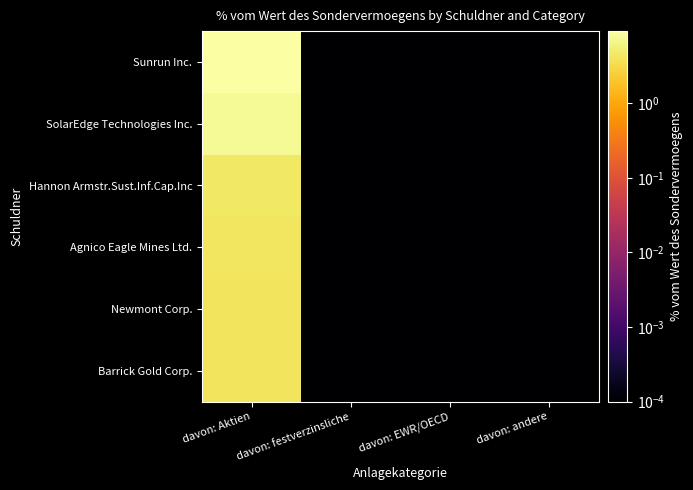

Reading left to right, what are all the values shown in this chart?

Sunrun Inc.: davon: Aktien=9.2	davon: festverzinsliche=0.0	davon: EWR/OECD=0.0	davon: andere=0.0
SolarEdge Technologies Inc.: davon: Aktien=7.5	davon: festverzinsliche=0.0	davon: EWR/OECD=0.0	davon: andere=0.0
Hannon Armstr.Sust.Inf.Cap.Inc: davon: Aktien=4.4	davon: festverzinsliche=0.0	davon: EWR/OECD=0.0	davon: andere=0.0
Agnico Eagle Mines Ltd.: davon: Aktien=4.2	davon: festverzinsliche=0.0	davon: EWR/OECD=0.0	davon: andere=0.0
Newmont Corp.: davon: Aktien=4.1	davon: festverzinsliche=0.0	davon: EWR/OECD=0.0	davon: andere=0.0
Barrick Gold Corp.: davon: Aktien=4.0	davon: festverzinsliche=0.0	davon: EWR/OECD=0.0	davon: andere=0.0